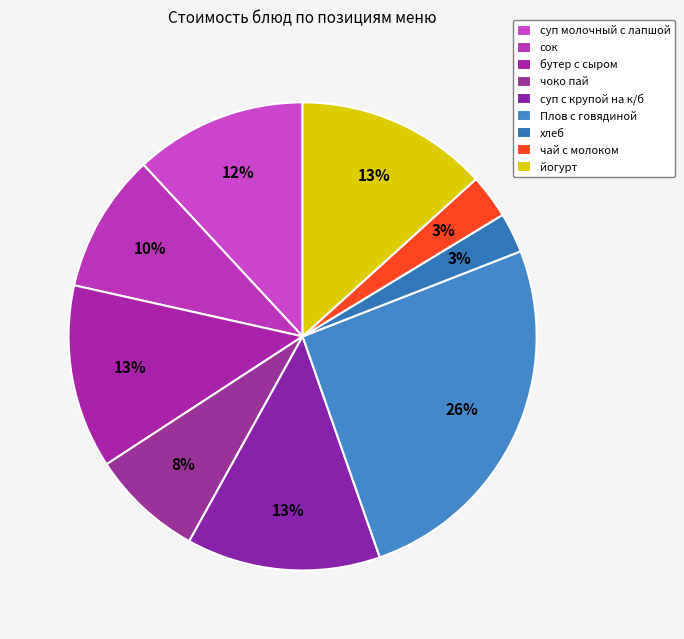

Is йогурт the majority of the pie?

No